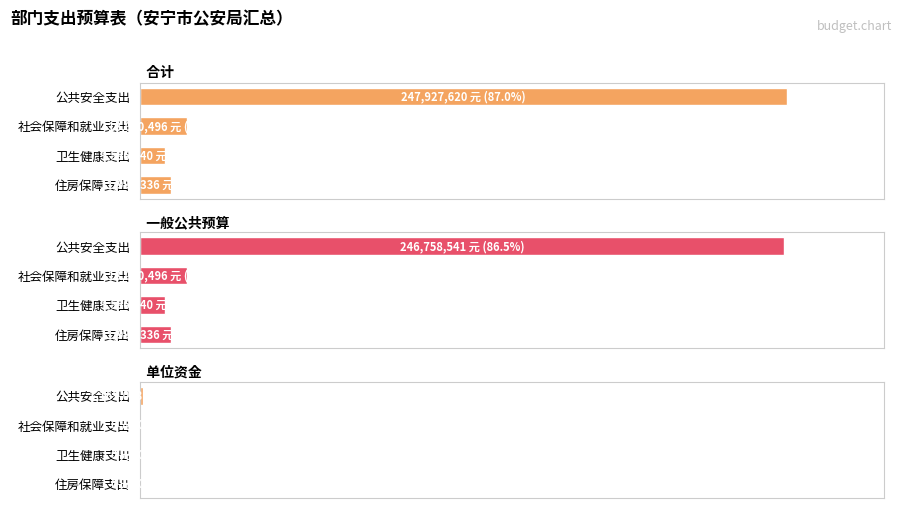

Which series has the widest spread of values?

合计